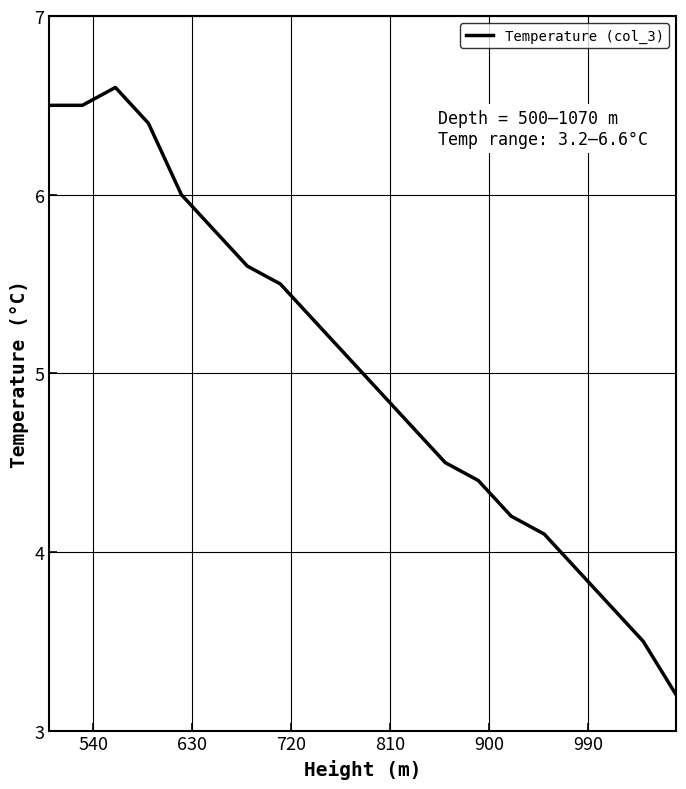

What is the difference between the maximum and minimum values?

3.4